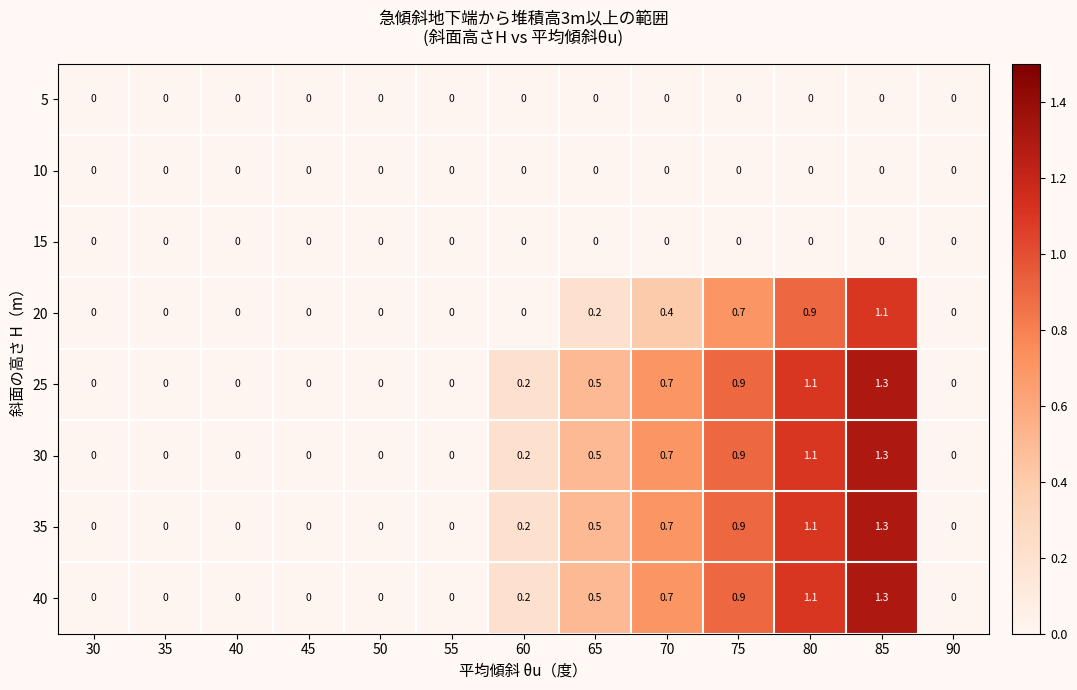

At which category is the sum across all series the highest?

85